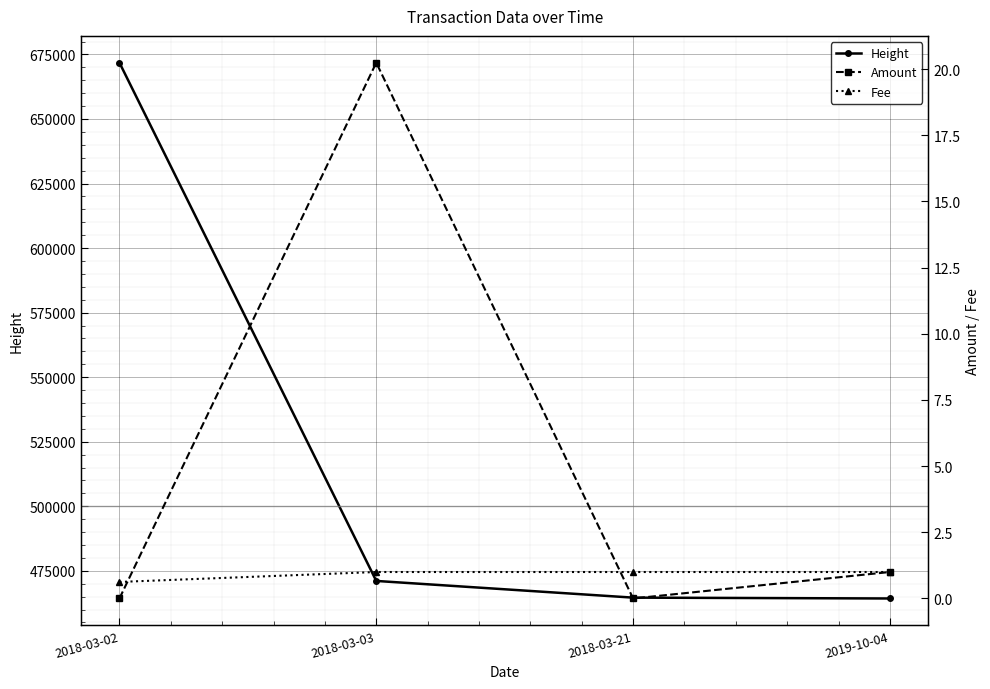

Reading right to left, list all the values displayed in this chart.

Height: 464303.0	464631.0	471097.0	671802.0
Amount: 1.0	0.0	20.2	0.0
Fee: 1.0	1.0	1.0	0.6